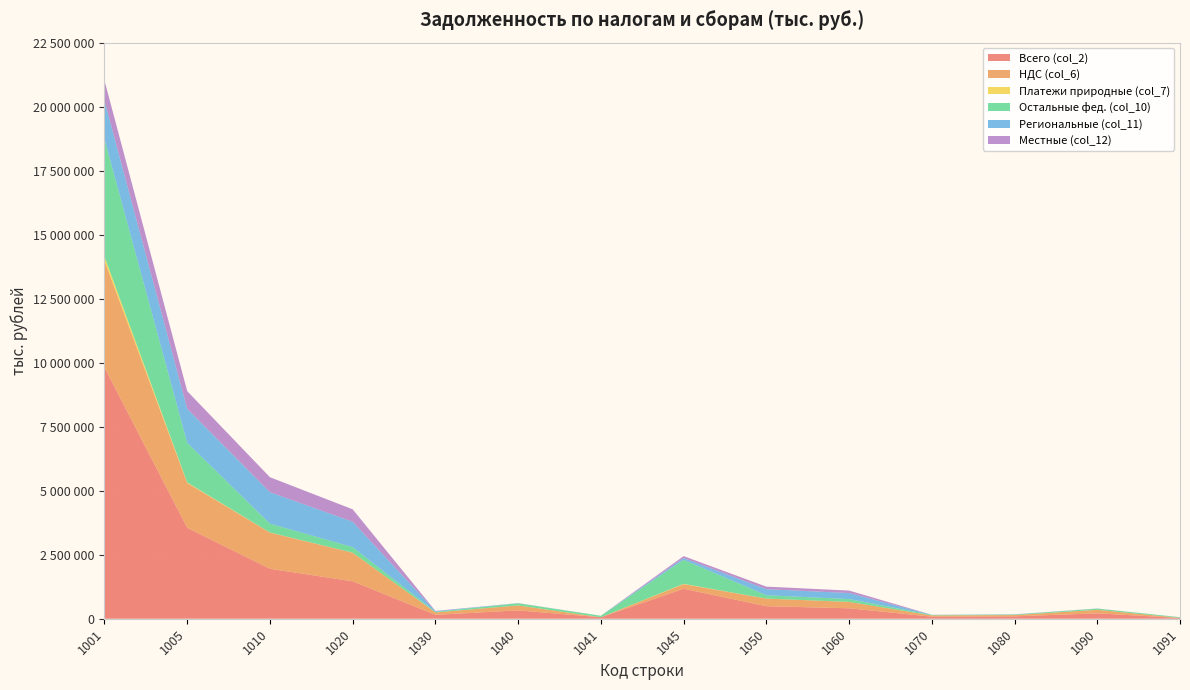

Reading left to right, transcribe all the data shown in this chart.

Всего (col_2): 1001=9815795	1005=3553324	1010=1951560	1020=1462367	1030=151681	1040=326391	1041=57689	1045=1170195	1050=489193	1060=408260	1070=80933	1080=93489	1090=210635	1091=29627
НДС (col_6): 1001=4166209	1005=1749189	1010=1411996	1020=1115302	1030=95146	1040=193323	1041=566	1045=179853	1050=296694	1060=249252	1070=47442	1080=50151	1090=138012	1091=4622
Платежи природные (col_7): 1001=159354	1005=18558	1010=4594	1020=3289	1030=301	1040=0	1041=0	1045=12073	1050=1305	1060=1278	1070=27	1080=230	1090=26	1091=18
Остальные фед. (col_10): 1001=4588805	1005=1548368	1010=345756	1020=215323	1030=21685	1040=83241	1041=57122	1045=940692	1050=130433	1060=109667	1070=20766	1080=17616	1090=45826	1091=24985
Региональные (col_11): 1001=1502907	1005=1329704	1010=1228146	1020=991756	1030=28561	1040=3912	1041=517	1045=67279	1050=236390	1060=234684	1070=1706	1080=8213	1090=2214	1091=463
Местные (col_12): 1001=783706	1005=688892	1010=584343	1020=484693	1030=8660	1040=3360	1041=420	1045=74663	1050=99650	1060=96580	1070=3070	1080=2696	1090=3406	1091=364